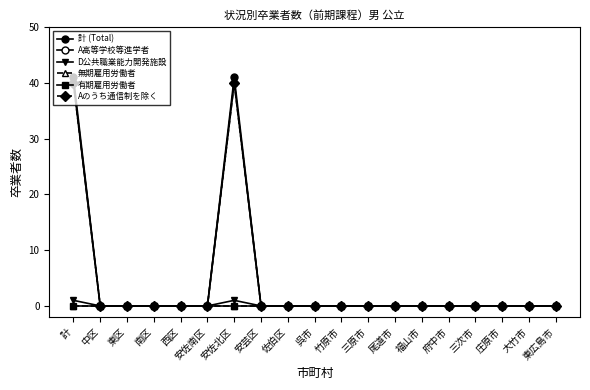

True or false: A高等学校等進学者 and 無期雇用労働者 intersect in this chart.

False